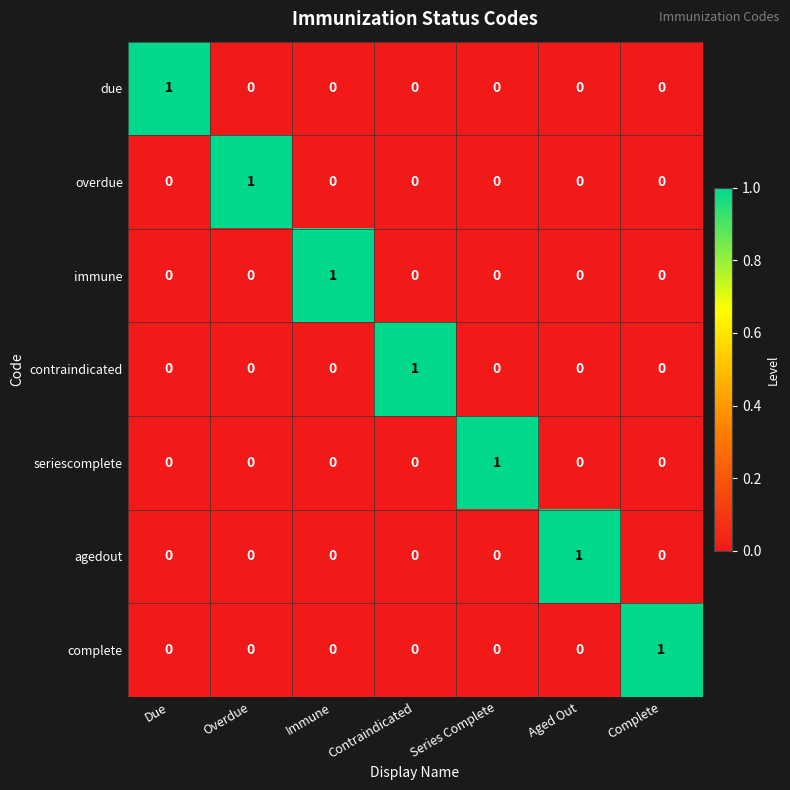

What is the difference between the highest and lowest values at Aged Out?

1